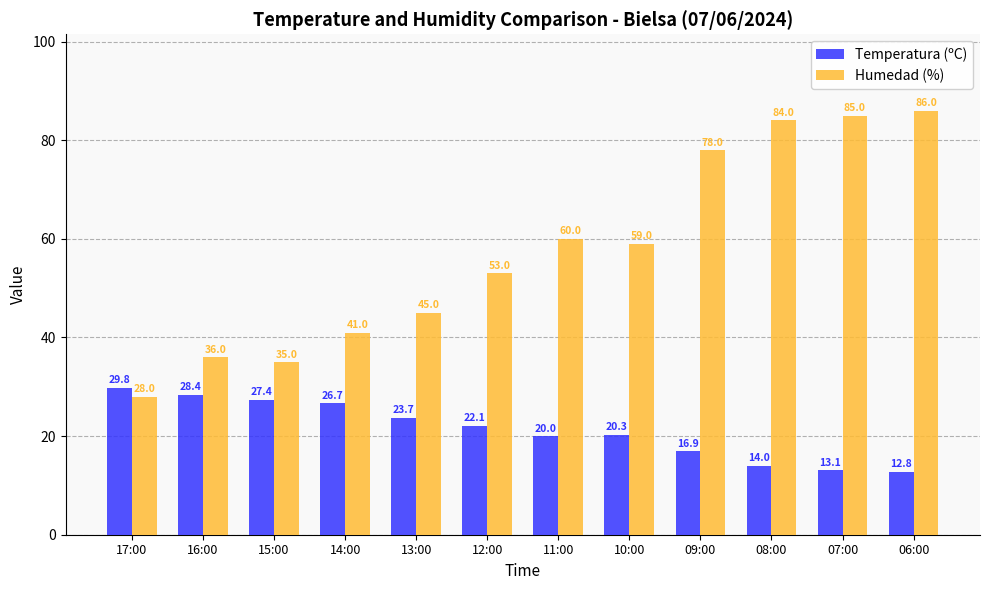

Which series has the largest total across all categories?

Humedad (%)